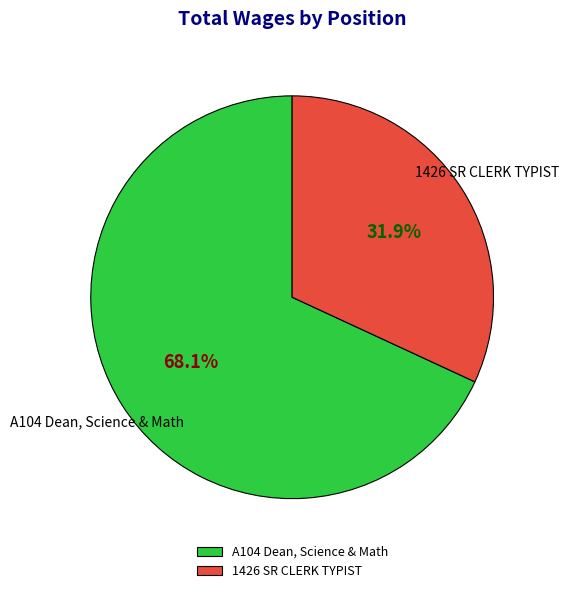

Is it true that 1426 SR CLERK TYPIST is 32% of the pie?

True